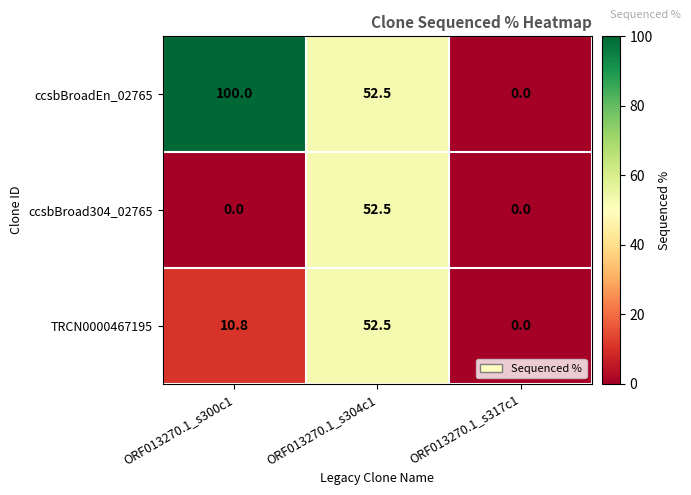

How many series are shown in this chart?

3